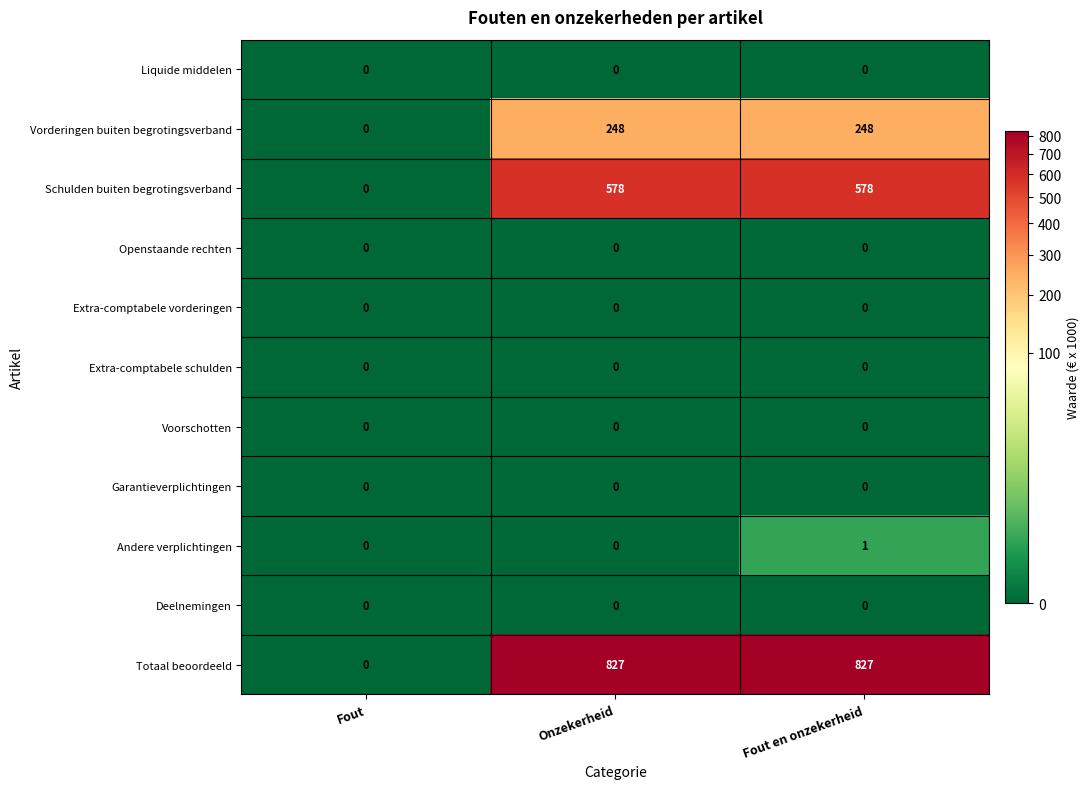

Is it true that Vorderingen buiten begrotingsverband equals 248 at Onzekerheid?

True